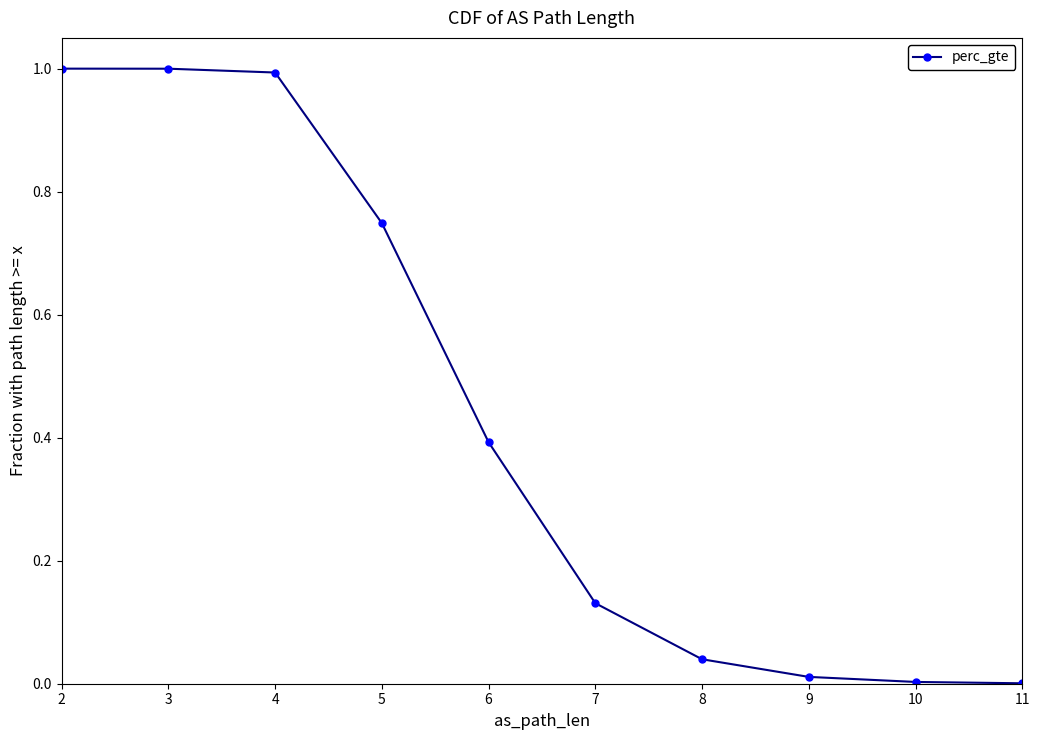

How many lines are shown in the chart?

1